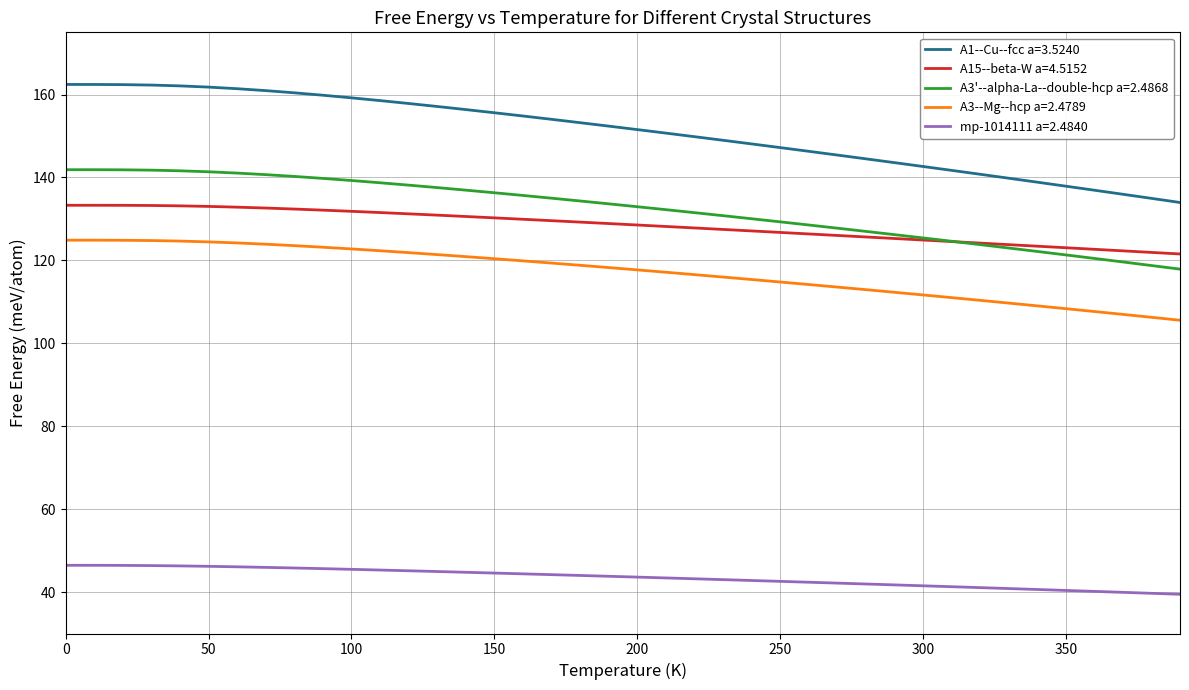

Does the chart have visible grid lines?

Yes